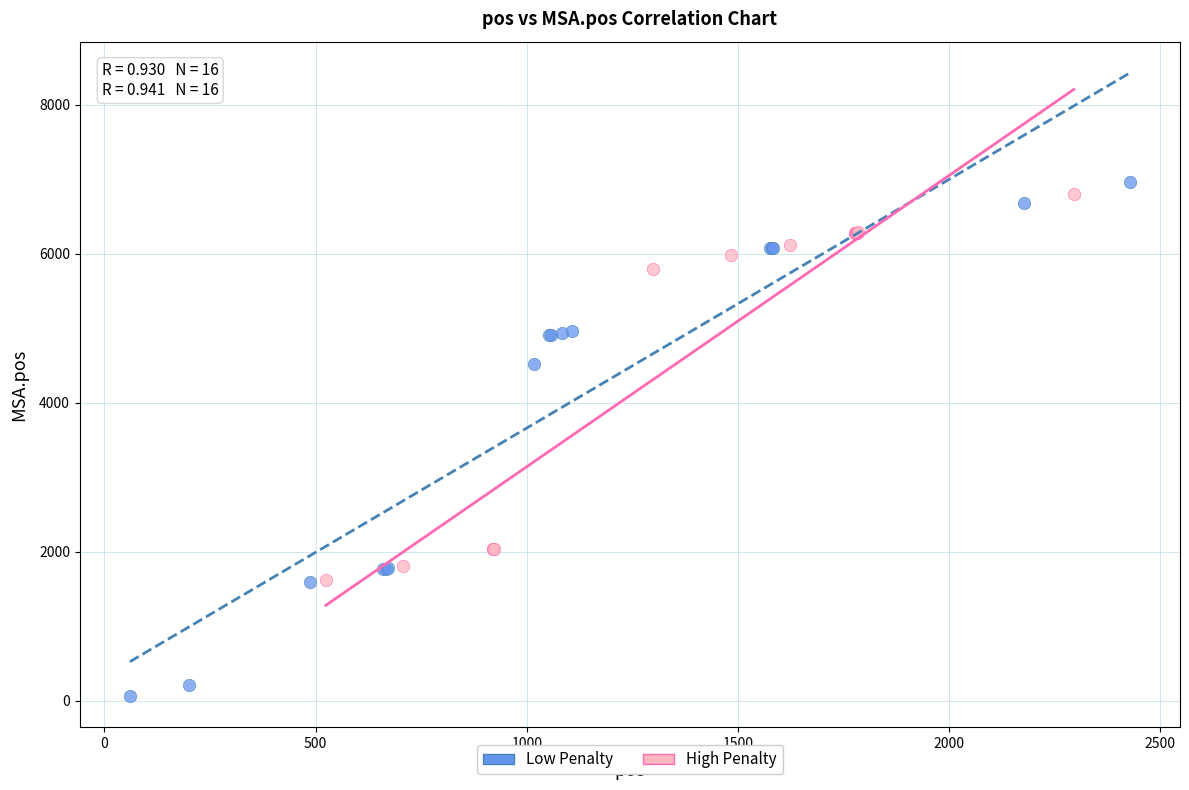

Which series has the largest Y range (max minus min)?

Low Penalty